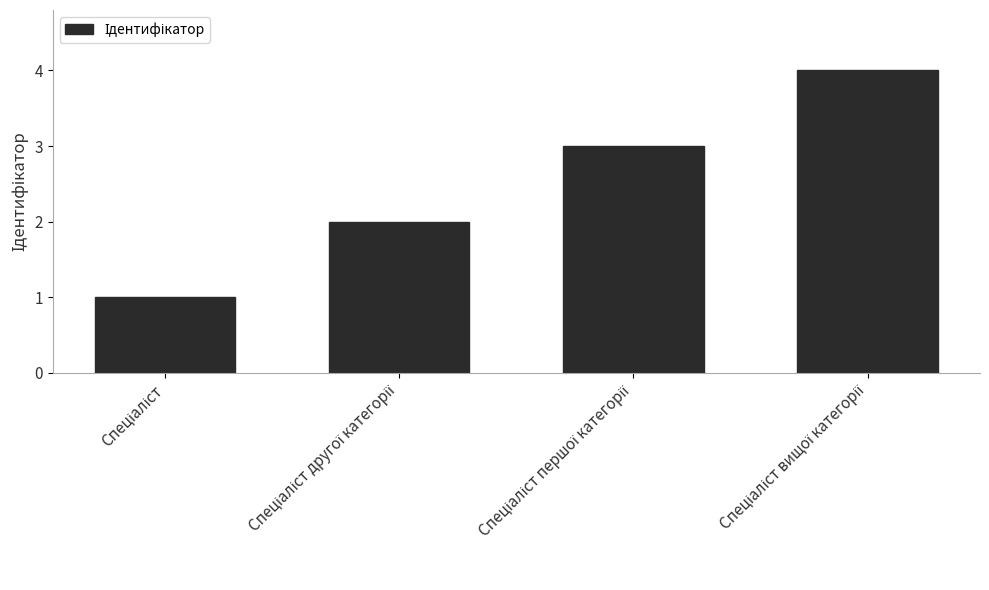

What is the maximum value shown in the chart?

4